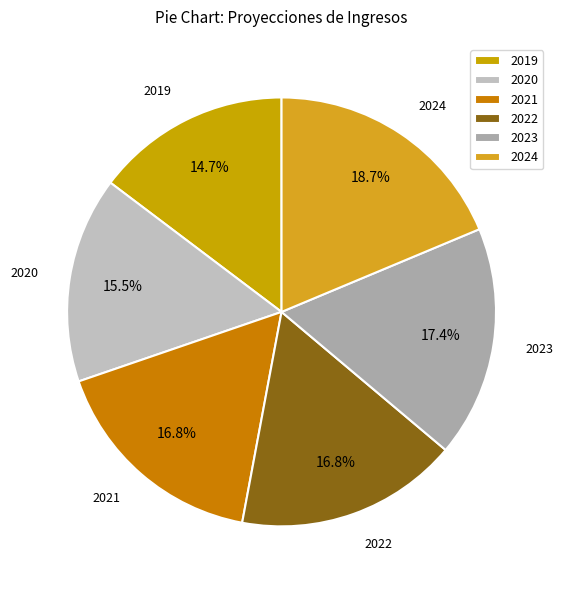

What is the largest slice in the pie chart?

2024